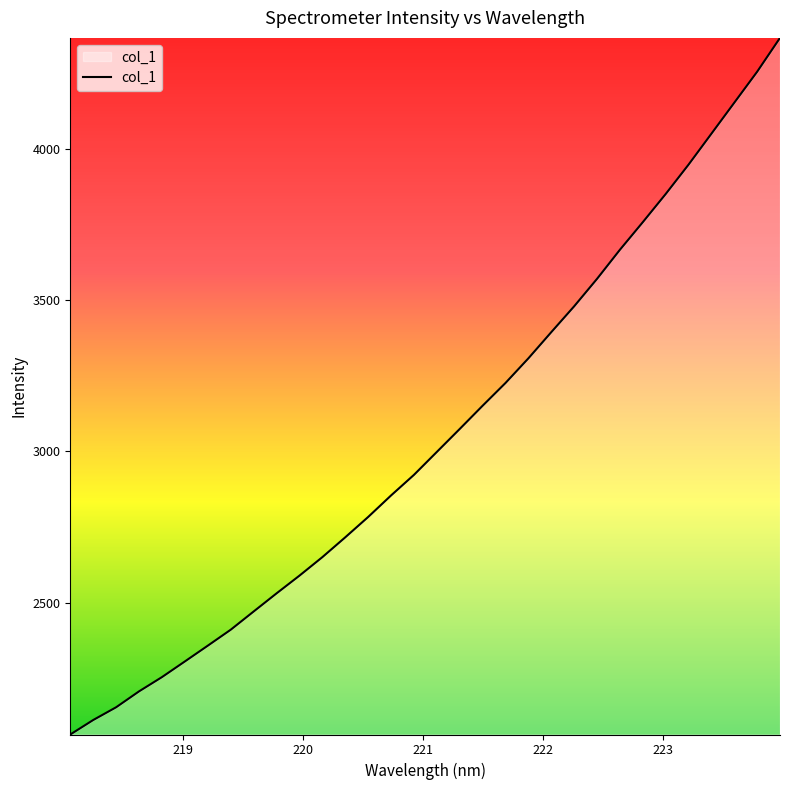

Count the number of data series in this chart.

1